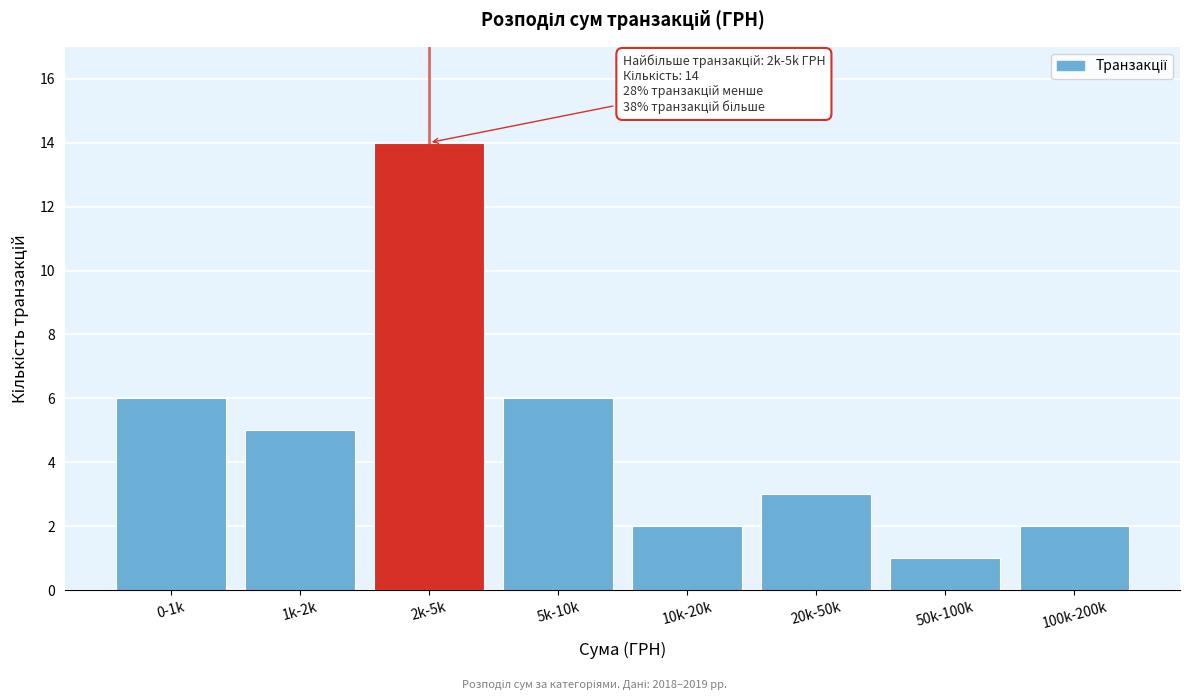

Reading left to right, transcribe all the data shown in this chart.

6	5	14	6	2	3	1	2